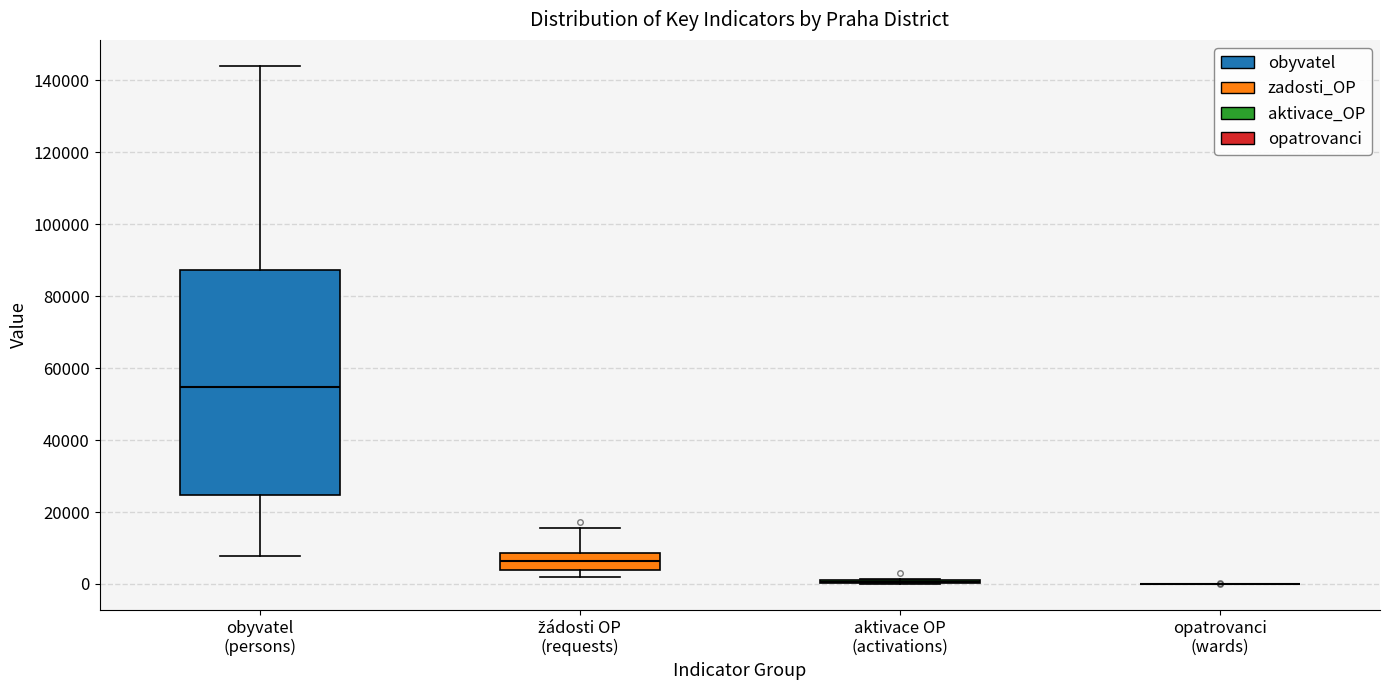

Reading left to right, read every box against the y-axis: the position of its median line, the range the box covers, and the ends of its whiskers. The values are not printed on the chart, so give them approximately, as read against the axis.

obyvatel (persons): median 54000, box 24000 to 88000, whiskers 8000 to 144000
žádosti OP (requests): median 6000, box 4000 to 8000, whiskers 2000 to 16000
aktivace OP (activations): box collapsed to a line at 0, whiskers 0 to 2000
opatrovanci (wards): box collapsed to a line at 0, whiskers 0 to 0